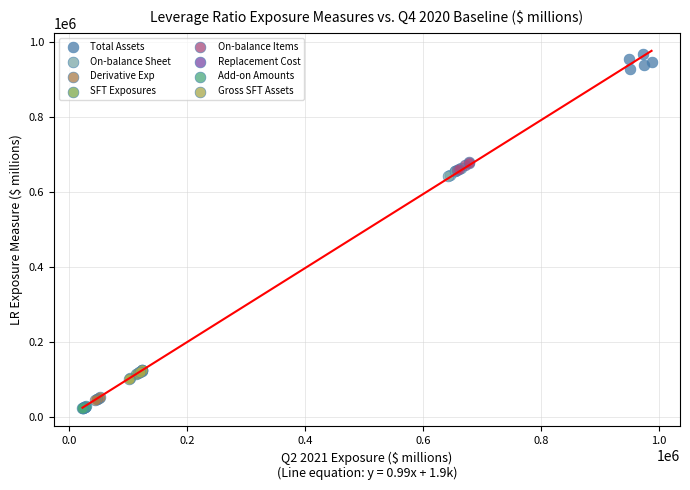

Which series reaches the maximum Y coordinate?

Total Assets